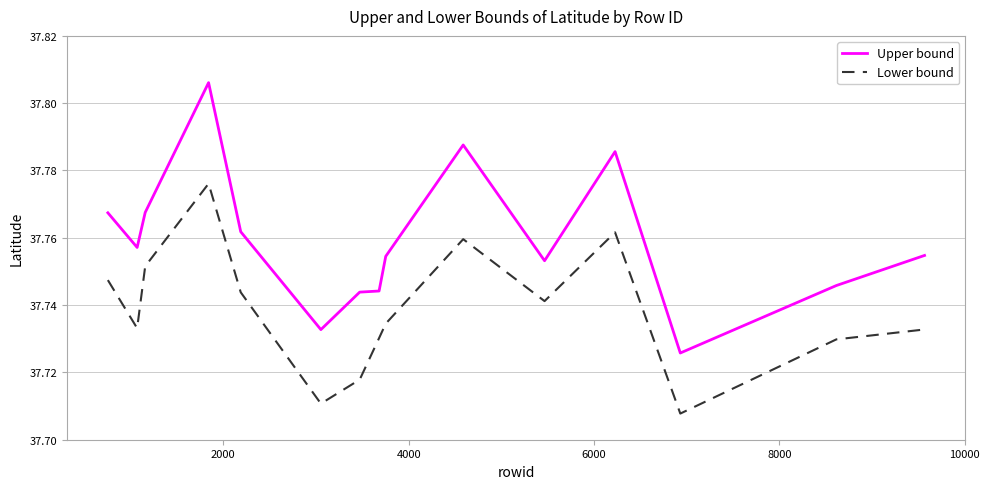

Which series has the largest range (max minus min)?

Upper bound